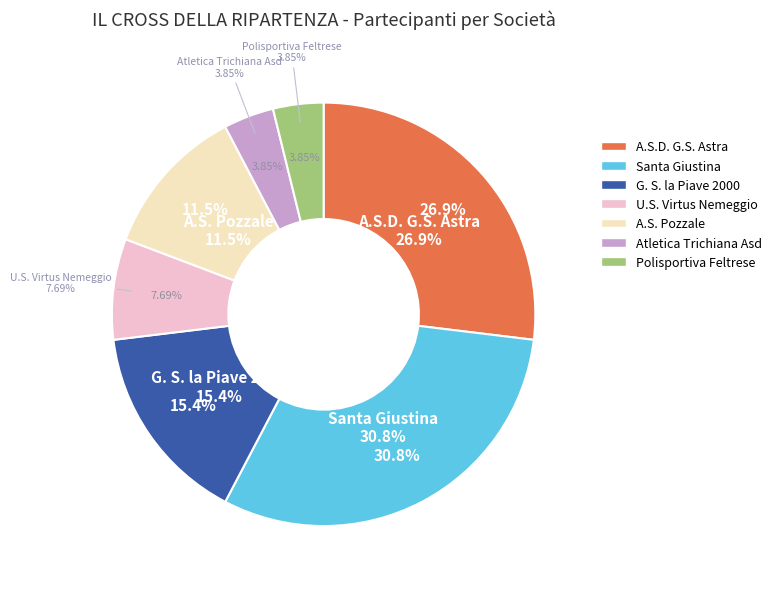

To the nearest percent, what portion does U.S. Virtus Nemeggio represent?

8%